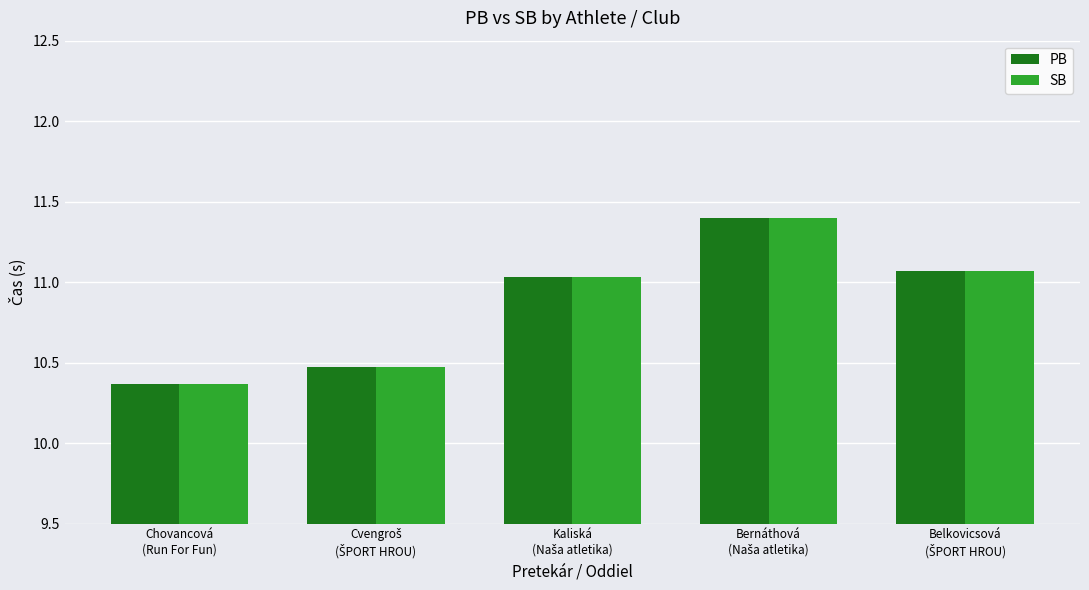

What is the average value of the PB series?

10.9